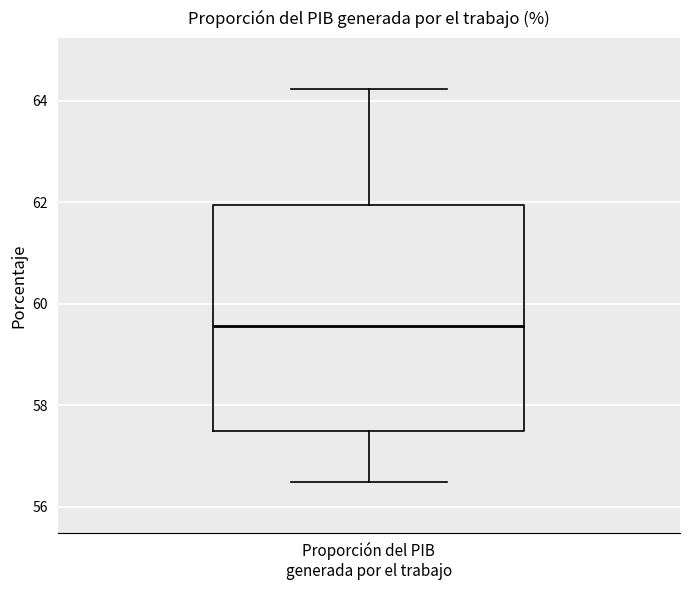

Read this box plot against the y-axis: the position of the median line, the range covered by the box, and the ends of both whiskers. The values are not printed on the chart, so give them approximately, as read against the axis.

median 59.6, box 57.4 to 62.0, whiskers 56.4 to 64.2